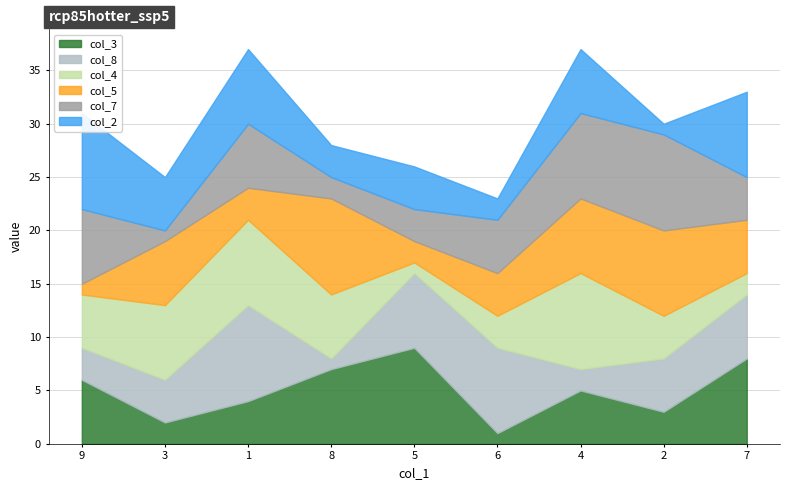

What is the sum of the col_4 values at 7 and 4?

11